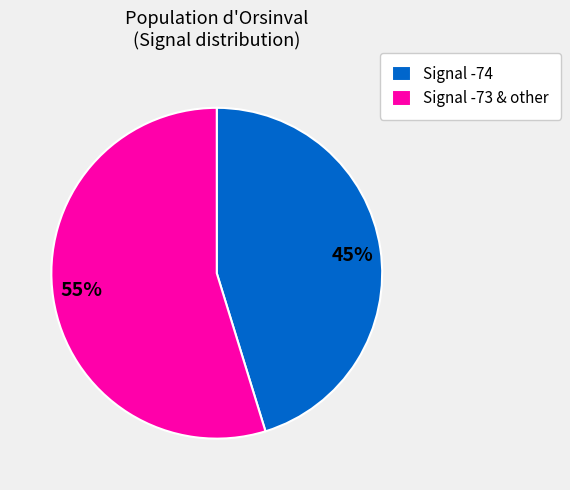

Approximately how many times larger is the value at 45% compared to 55%?

0.8